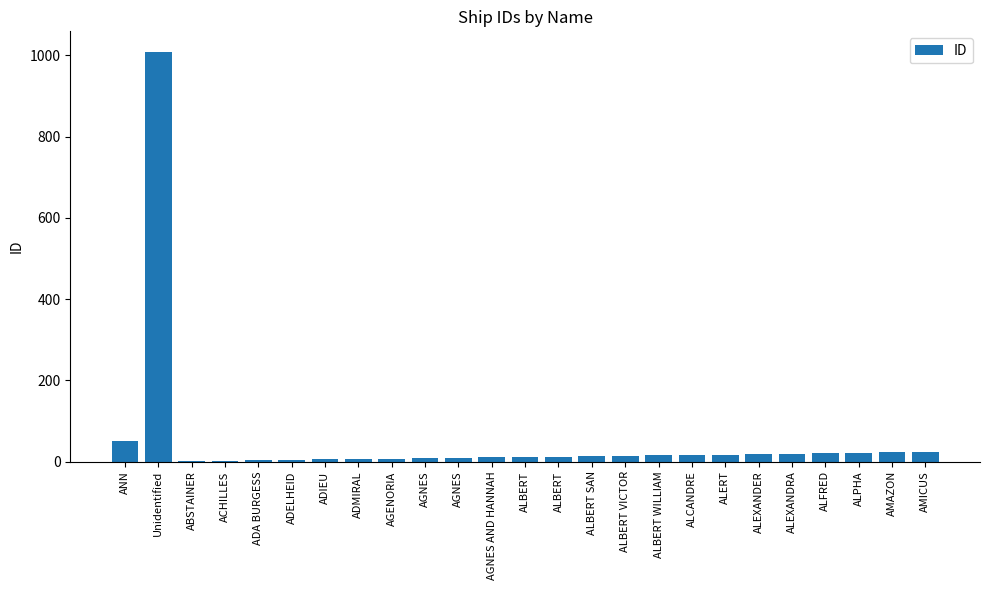

What is the difference between the second highest and minimum values?

50